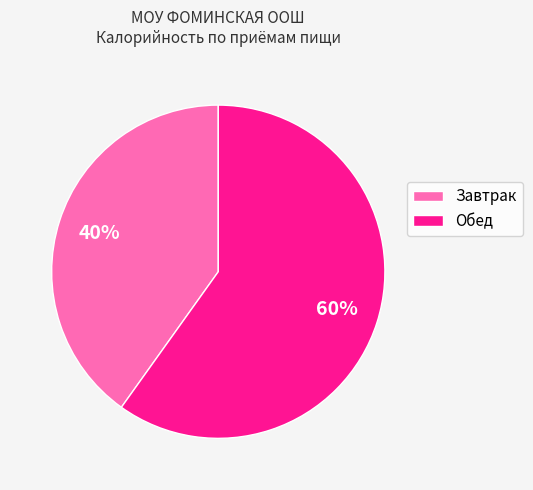

Which category accounts for the majority?

Обед